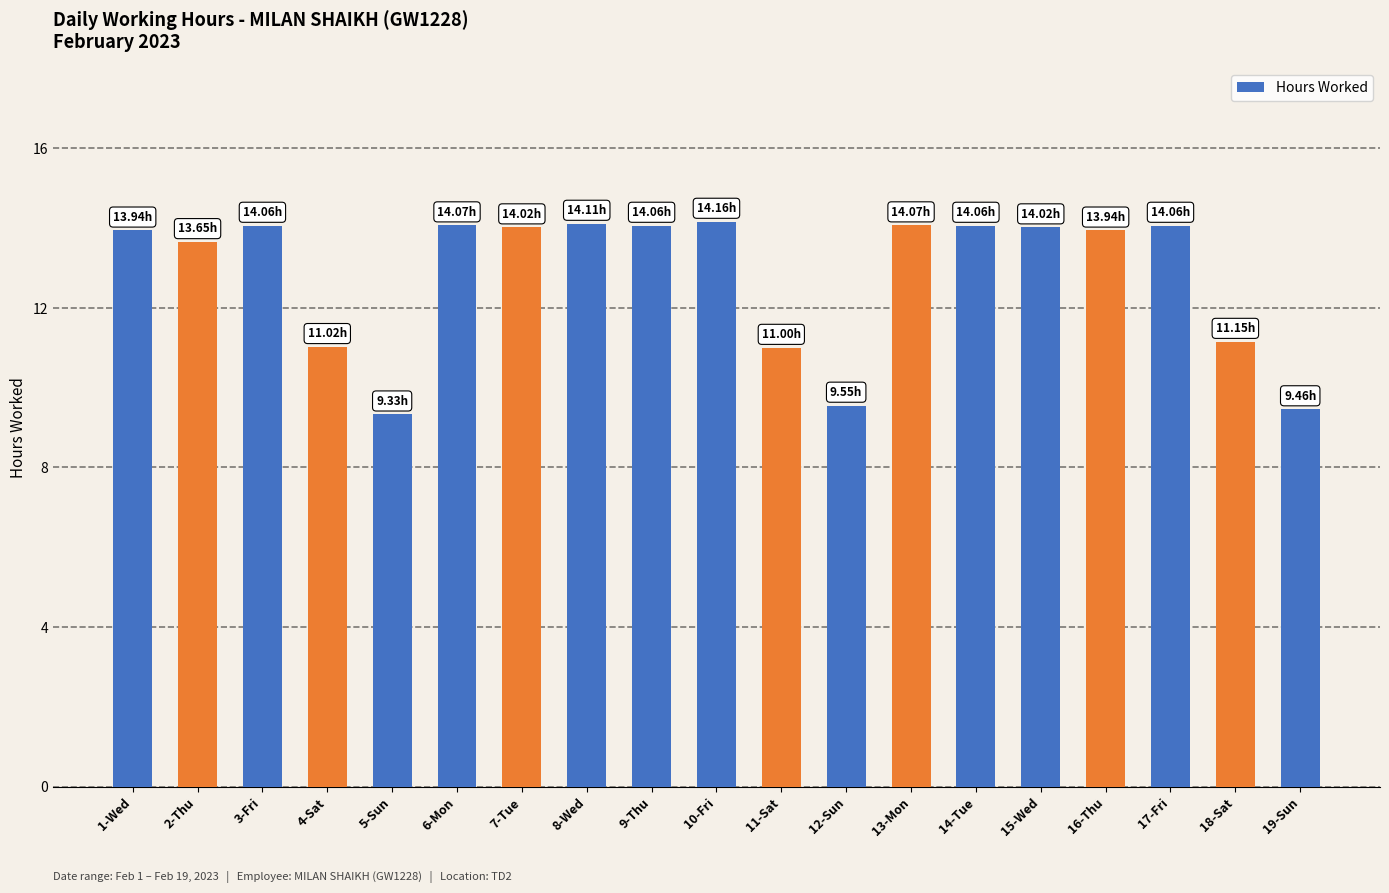

What is the difference between the second highest and minimum values?

4.8